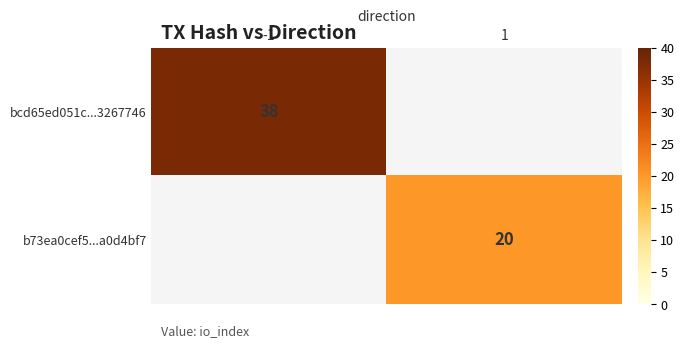

What is the maximum value shown in the chart?

38.0